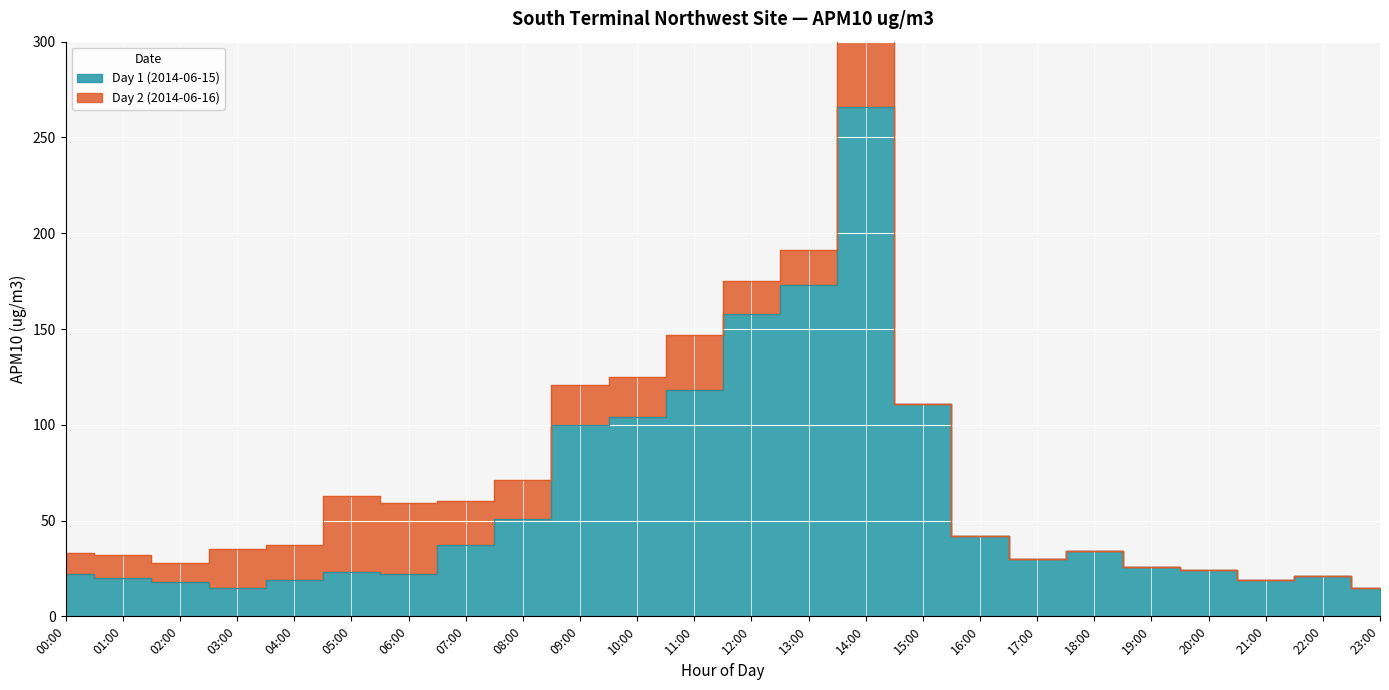

What is the label of the 10th point from the right?

14:00